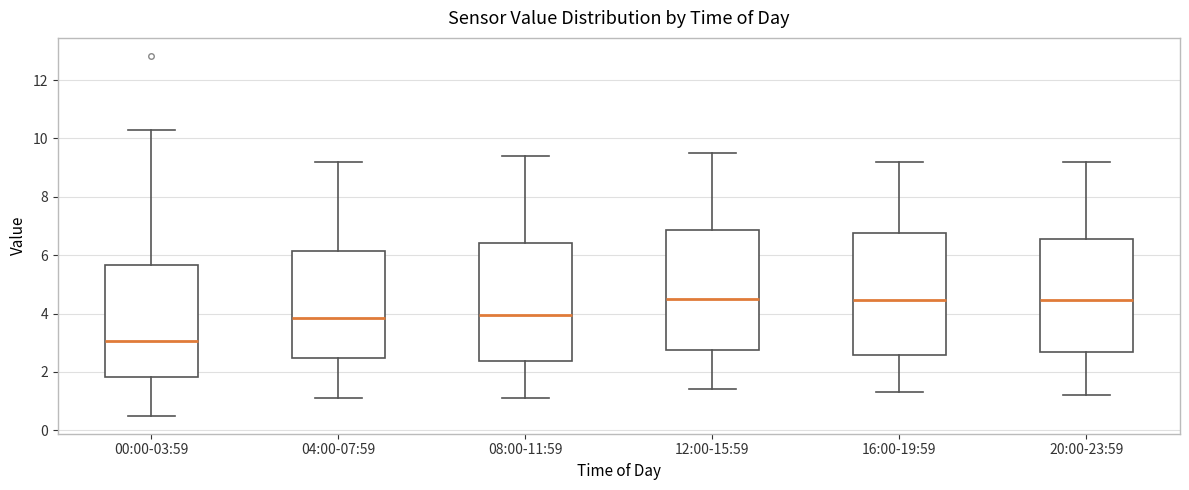

Reading left to right, read every box against the y-axis: the position of its median line, the range the box covers, and the ends of its whiskers. The values are not printed on the chart, so give them approximately, as read against the axis.

00:00-03:59: median 3.0, box 1.8 to 5.6, whiskers 0.6 to 10.4
04:00-07:59: median 3.8, box 2.4 to 6.2, whiskers 1.2 to 9.2
08:00-11:59: median 4.0, box 2.4 to 6.4, whiskers 1.2 to 9.4
12:00-15:59: median 4.6, box 2.8 to 6.8, whiskers 1.4 to 9.6
16:00-19:59: median 4.4, box 2.6 to 6.8, whiskers 1.4 to 9.2
20:00-23:59: median 4.4, box 2.6 to 6.6, whiskers 1.2 to 9.2